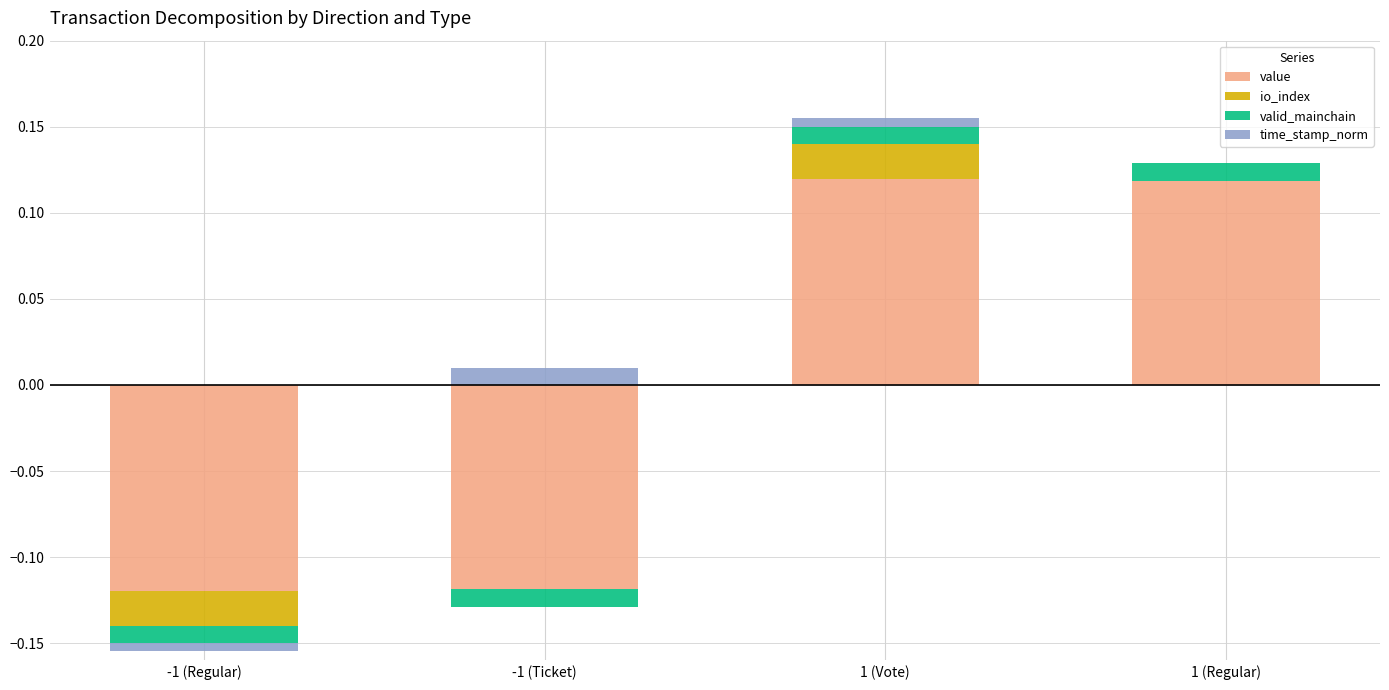

What is the label of the 4th bar from the left?

1 (Regular)